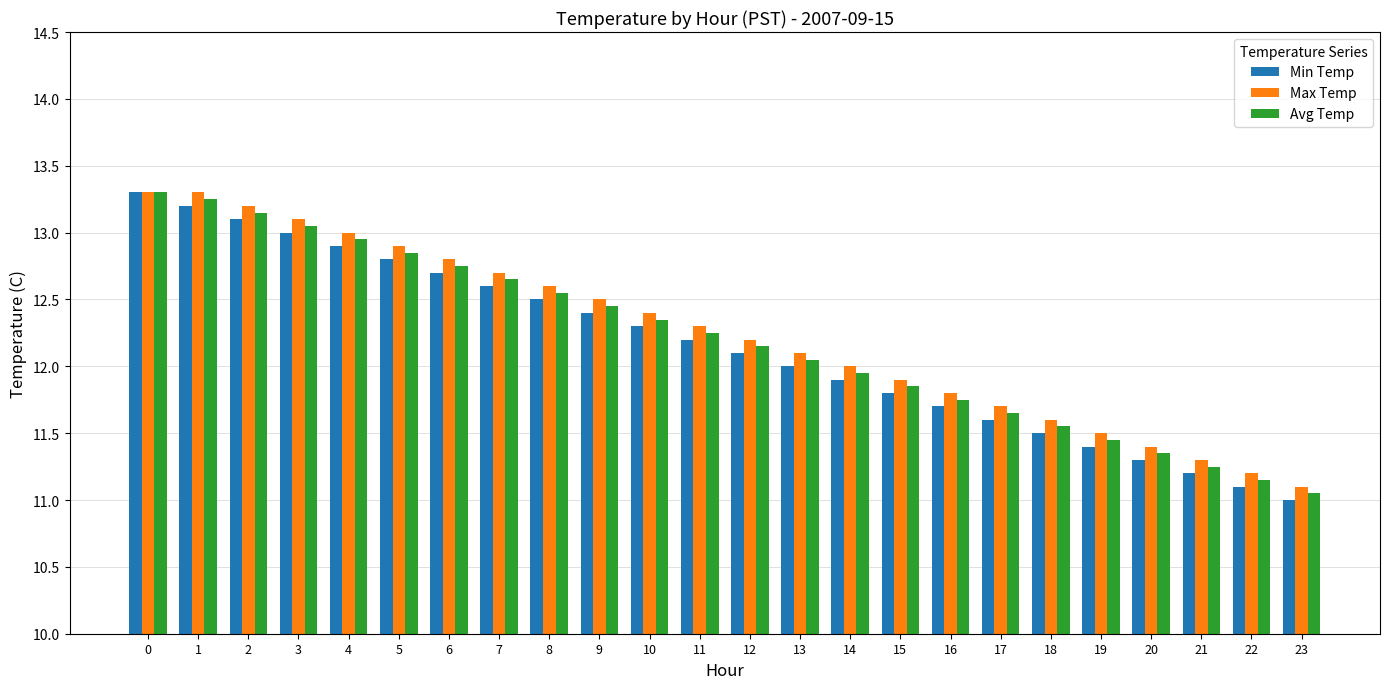

Rank the series at 21 from highest to lowest value.

Max Temp, Avg Temp, Min Temp